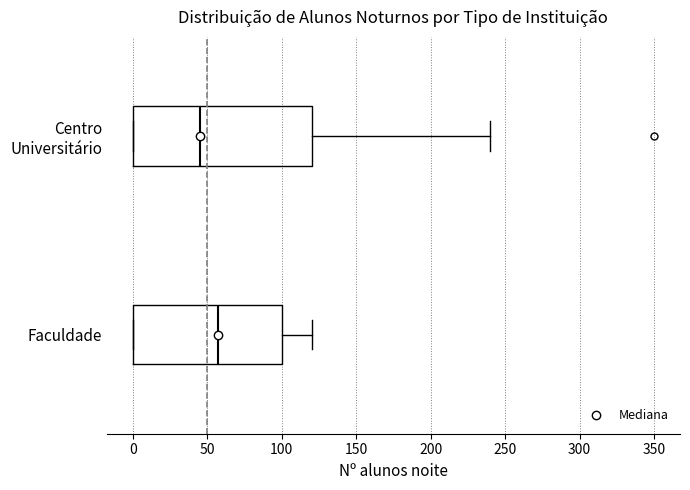

Which box has the furthest to the left median line?

Centro Universitário